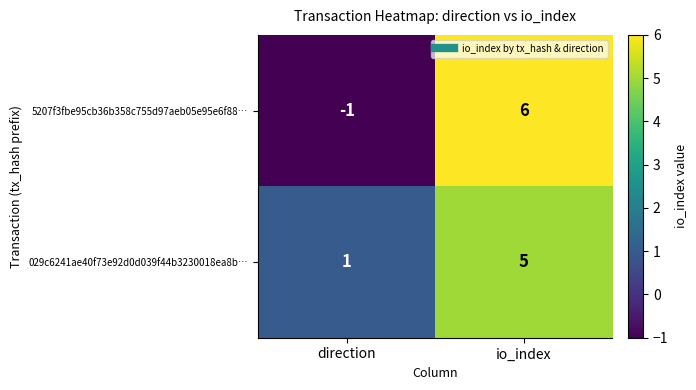

What is the difference between the maximum and minimum values in the 5207f3fbe95cb36b358c755d97aeb05e95e6f88… series?

7